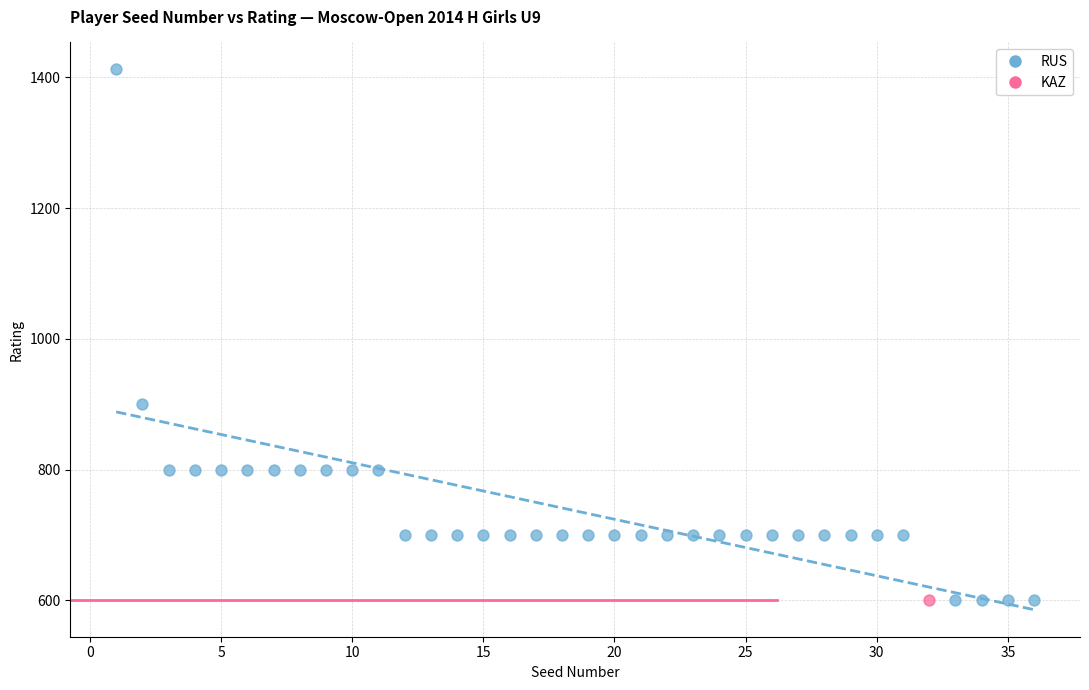

What are all the series names shown in the legend?

RUS, KAZ